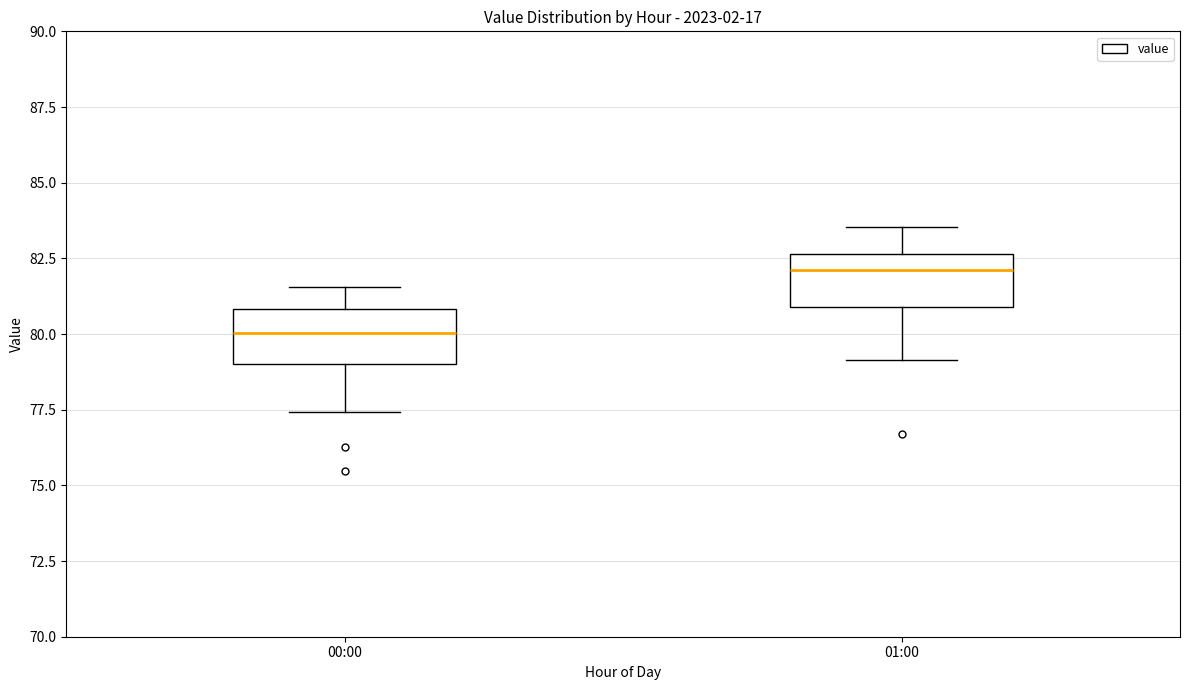

Where does the median line of the box for 00:00 sit on the y-axis? The values are not printed on the chart, so give them approximately, as read against the axis.

80.0